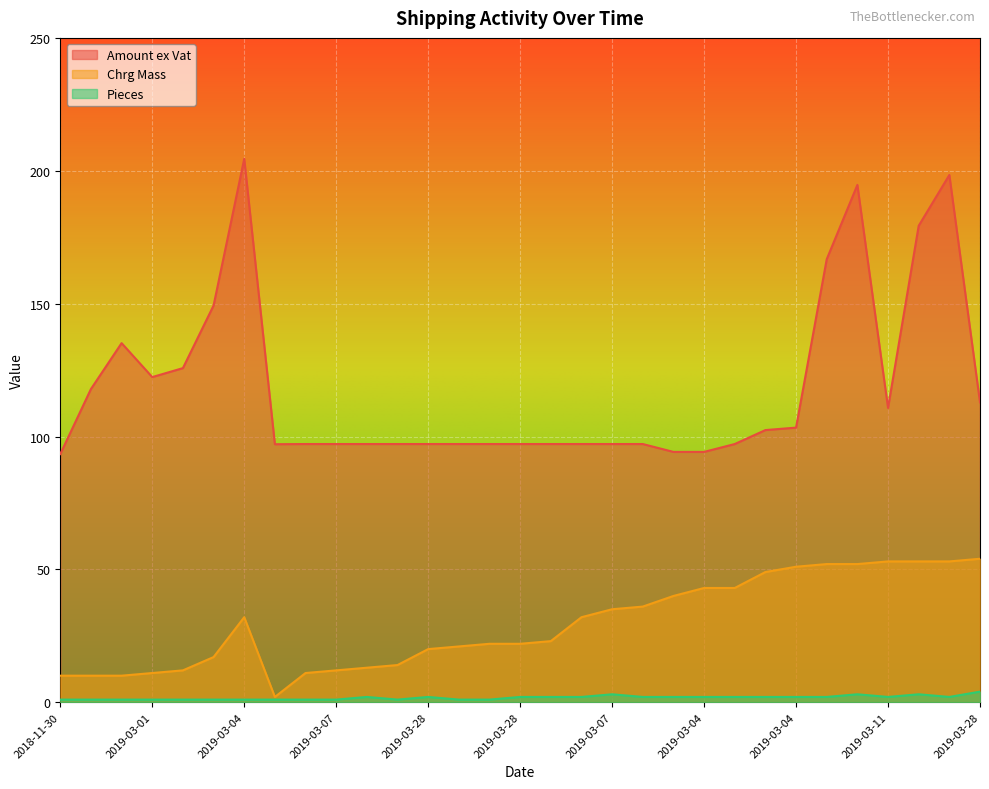

True or false: Pieces and Chrg Mass cross at least once.

False